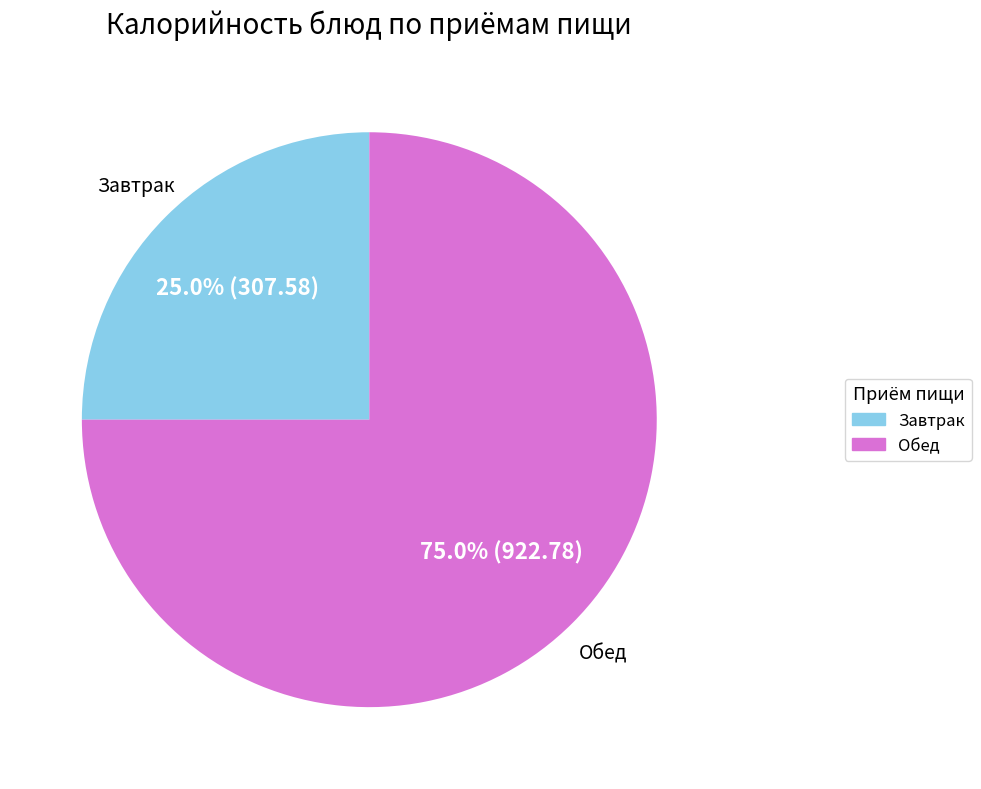

Is there any slice that represents more than half of the pie?

Yes